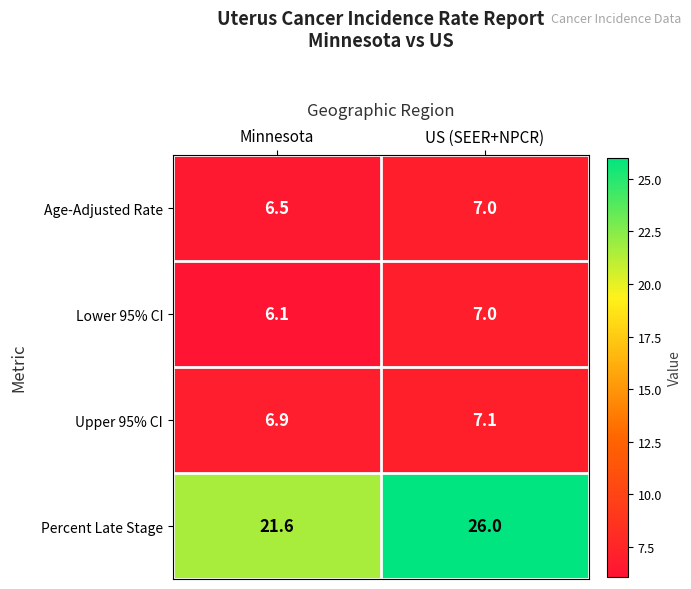

What is the spread (max minus min) of values at Minnesota?

15.5